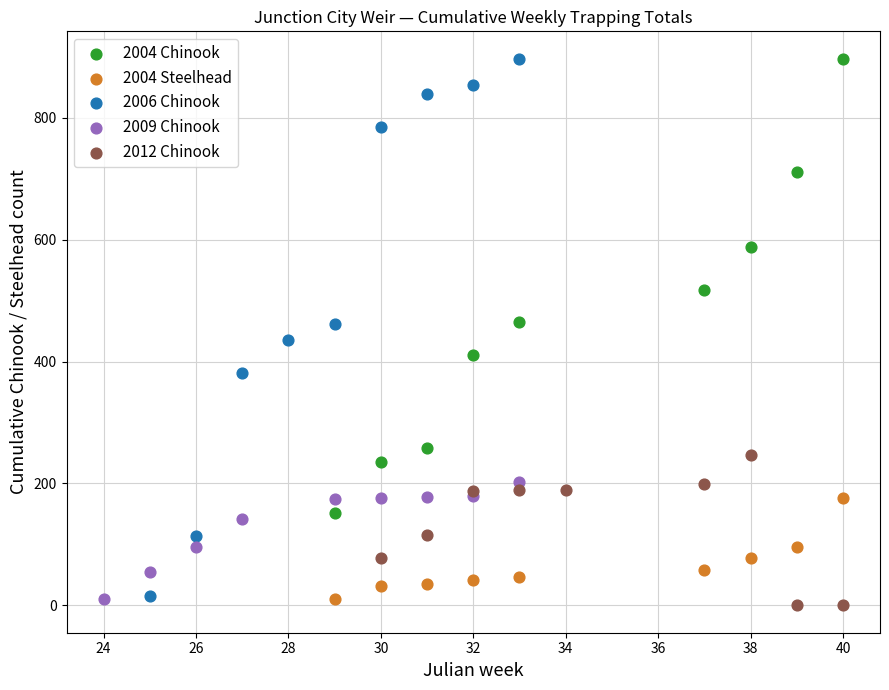

Which series has the largest Y range (max minus min)?

2006 Chinook